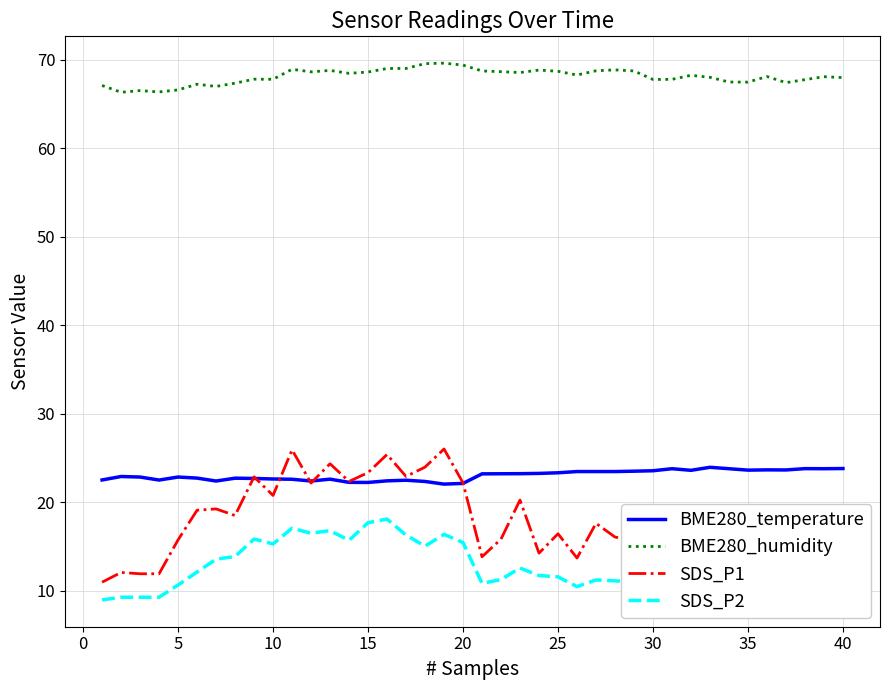

Which series has the largest total across all categories?

BME280_humidity